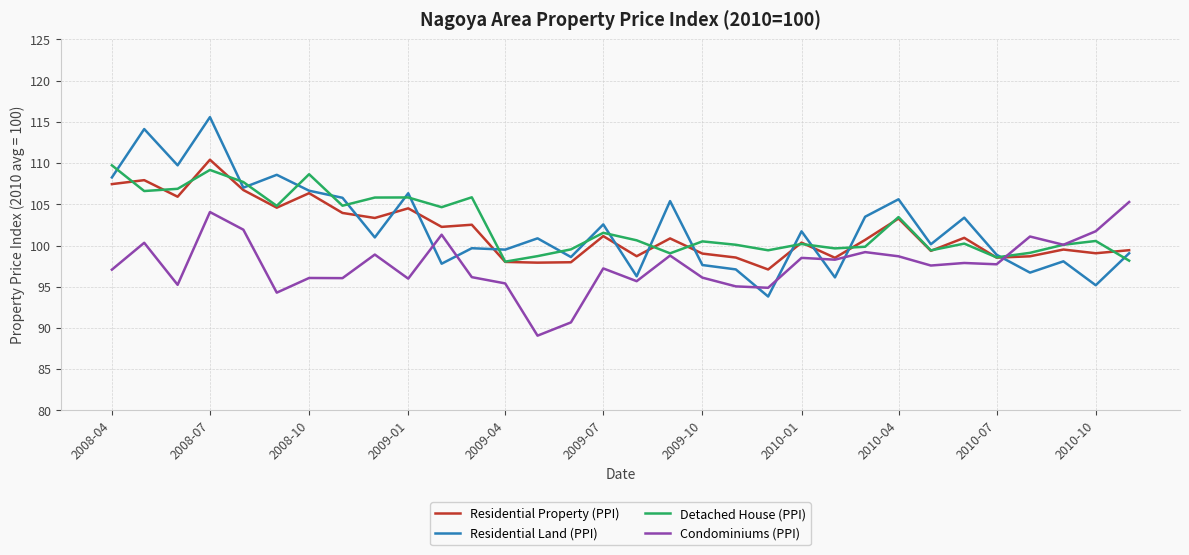

Which series has the widest spread of values?

Residential Land (PPI)